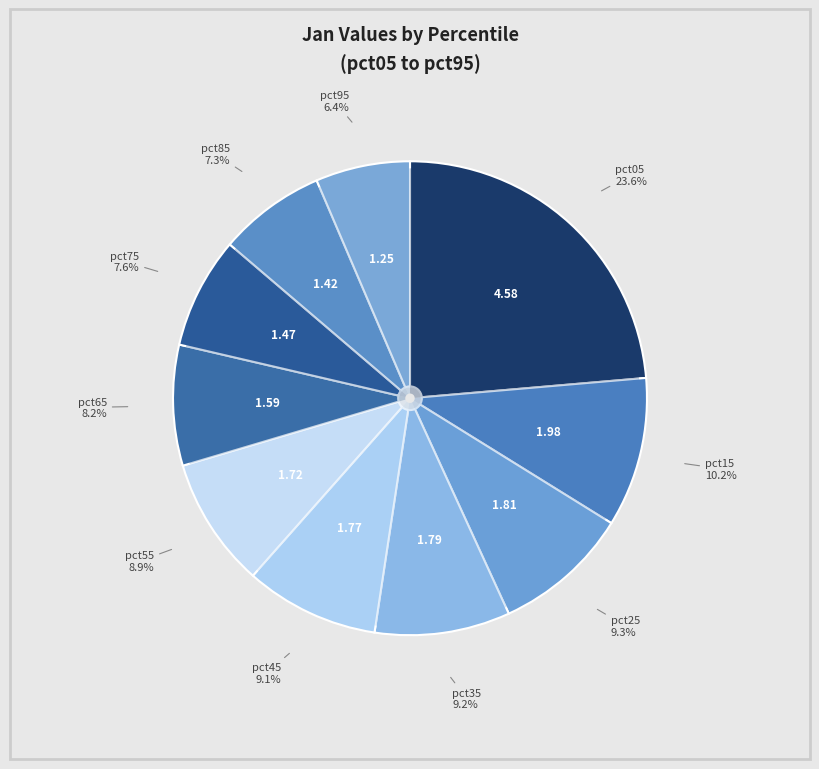

To the nearest percent, what percentage of the pie is pct85?

7%